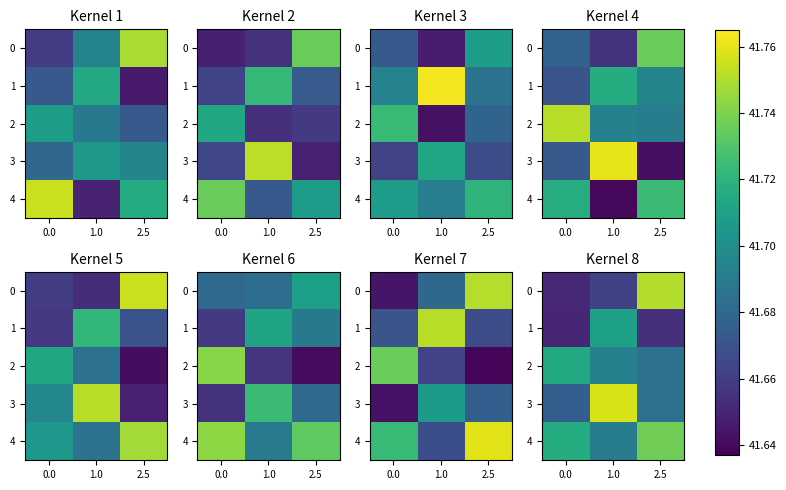

What is the total value across all series at 0.0?

208.4